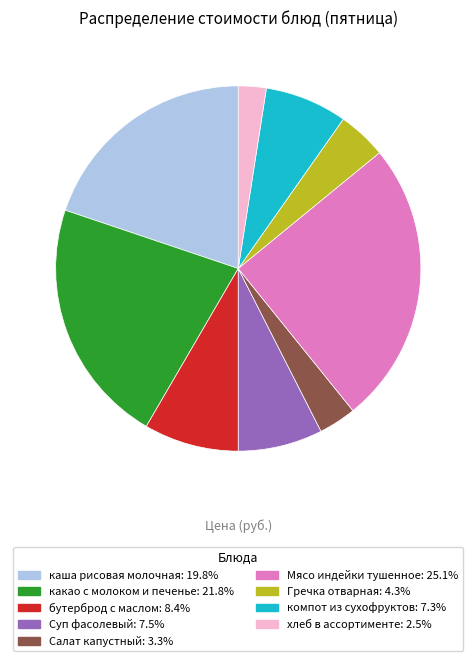

The хлеб в ассортименте slice represents 2% of the pie. True or false?

True